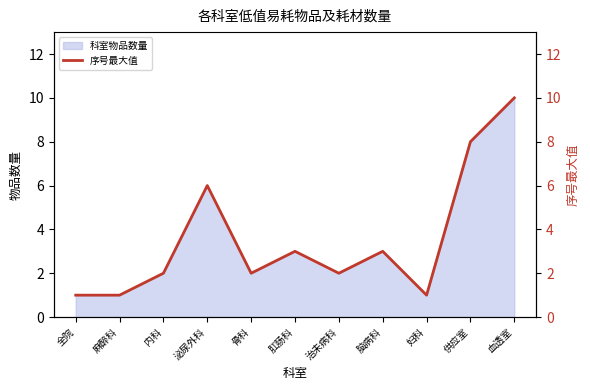

List the labels in order of value, largest first.

血透室, 供应室, 泌尿外科, 肛肠科, 脑病科, 内科, 骨科, 治未病科, 全院, 麻醉科, 妇科